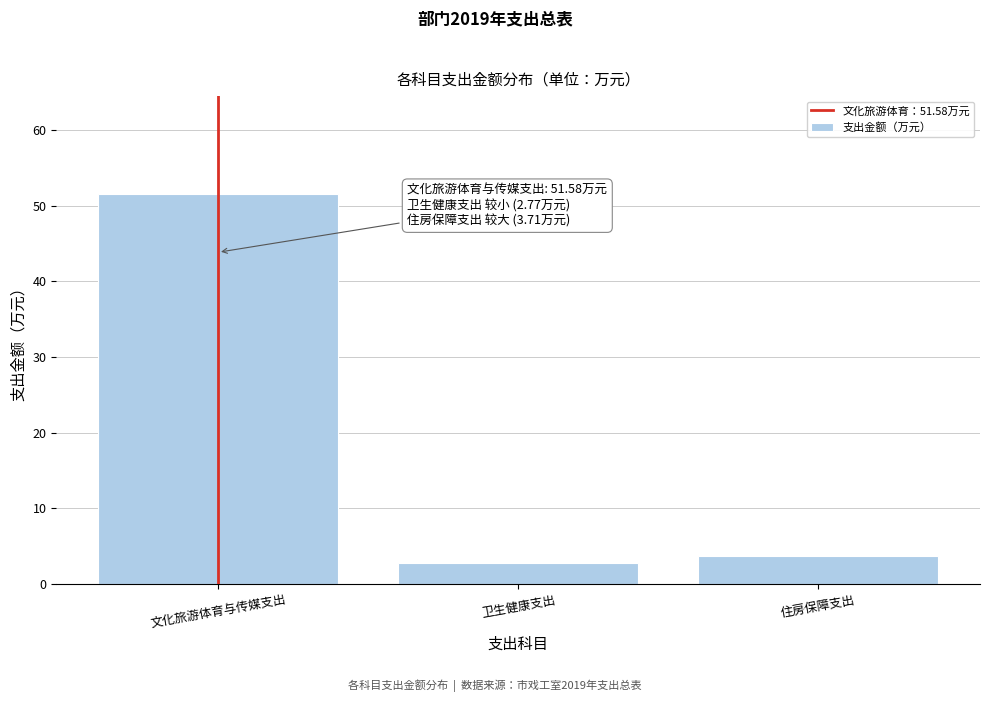

Reading left to right, extract all data points from this chart.

文化旅游体育与传媒支出=51.6	卫生健康支出=2.8	住房保障支出=3.7